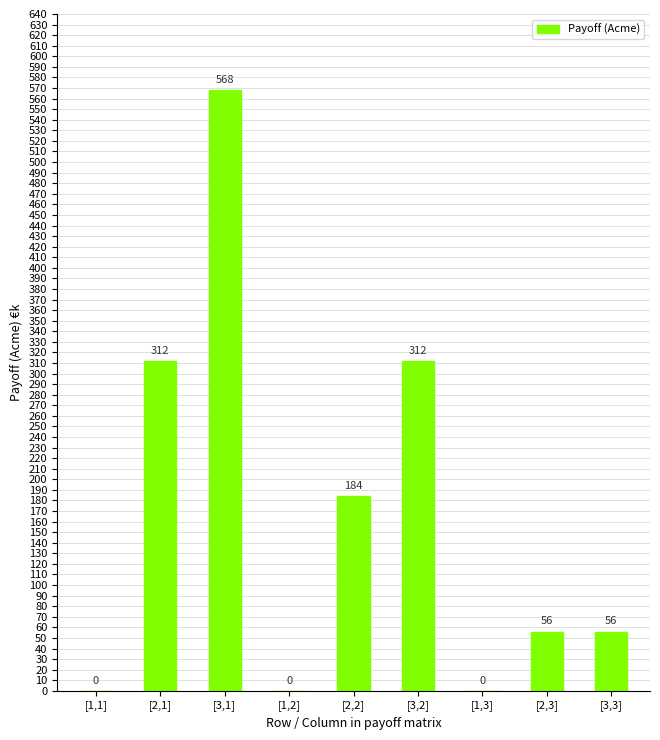

Reading right to left, extract all data points from this chart.

56	56	0	312	184	0	568	312	0